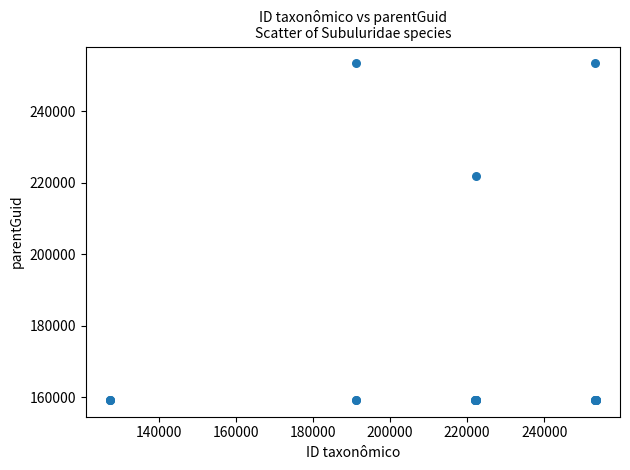

What Y value in the scatter plot is closest to 206348?

221959